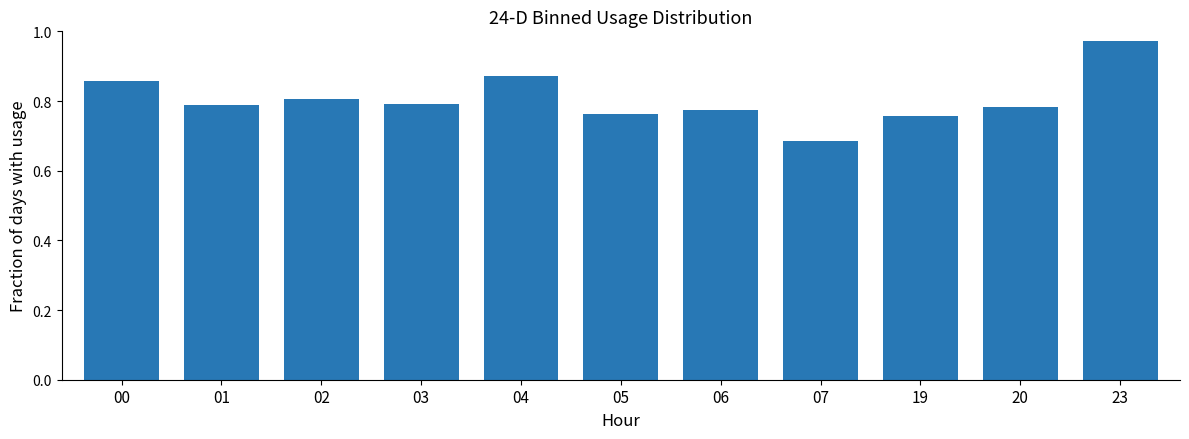

Is it true that the value at 01 is 1.1?

False